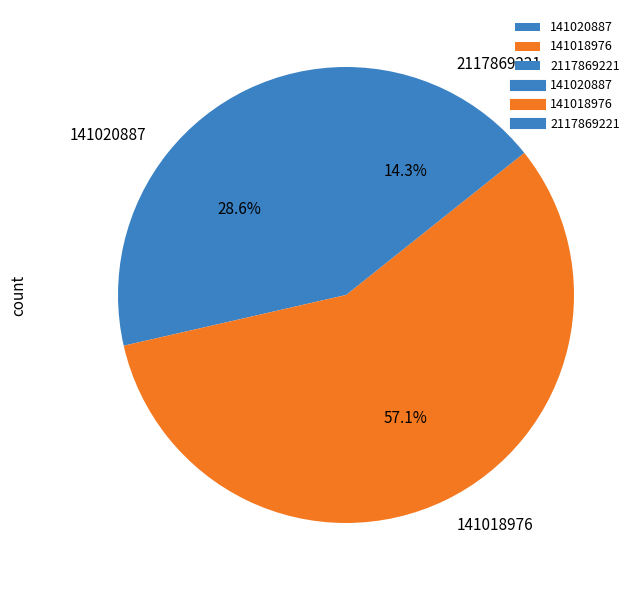

Which slice is the smallest?

2117869221